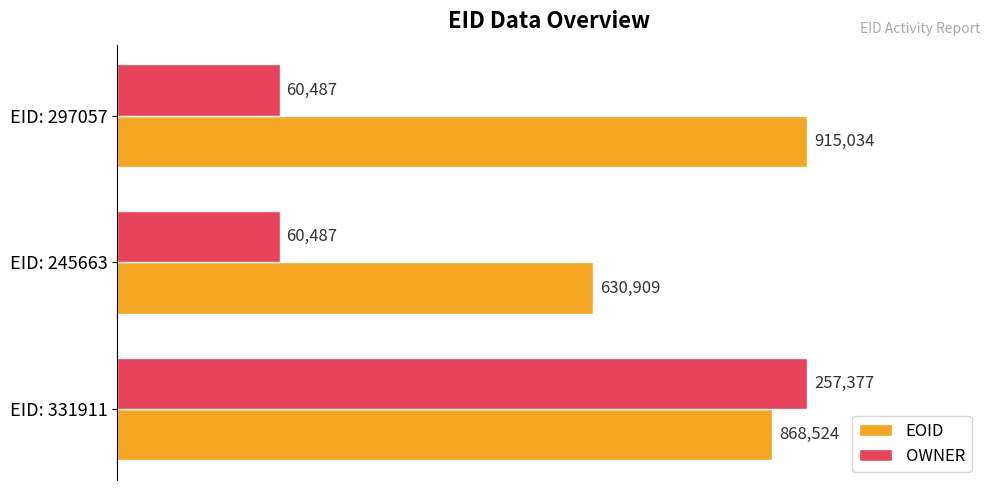

Does the chart contain any negative values?

No